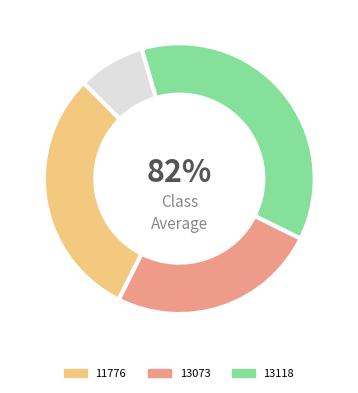

Which category has the smallest portion of the pie?

13073